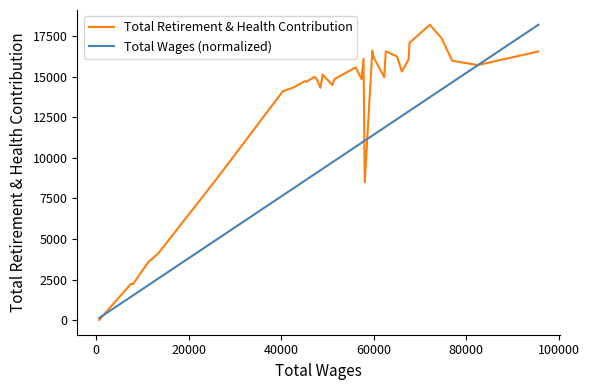

Which series has the largest total across all categories?

Total Retirement & Health Contribution